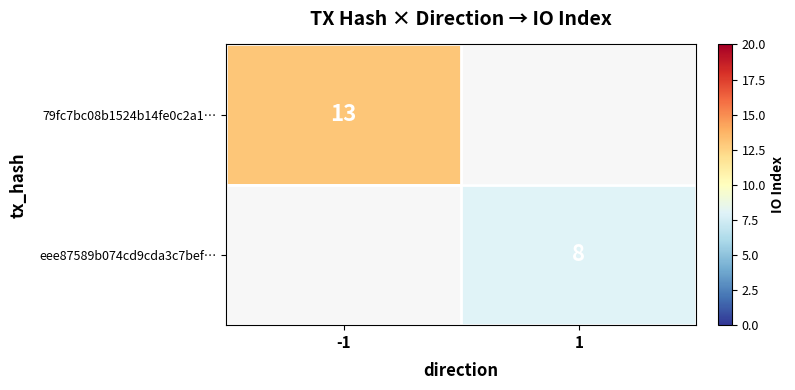

At how many categories does at least one series exceed 9?

1